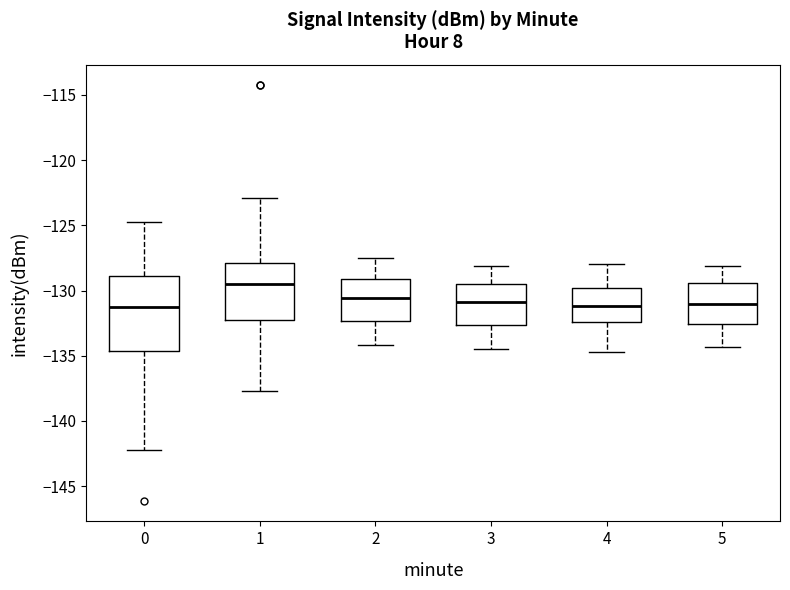

Which box is the tallest, from its lower edge to its upper edge?

0